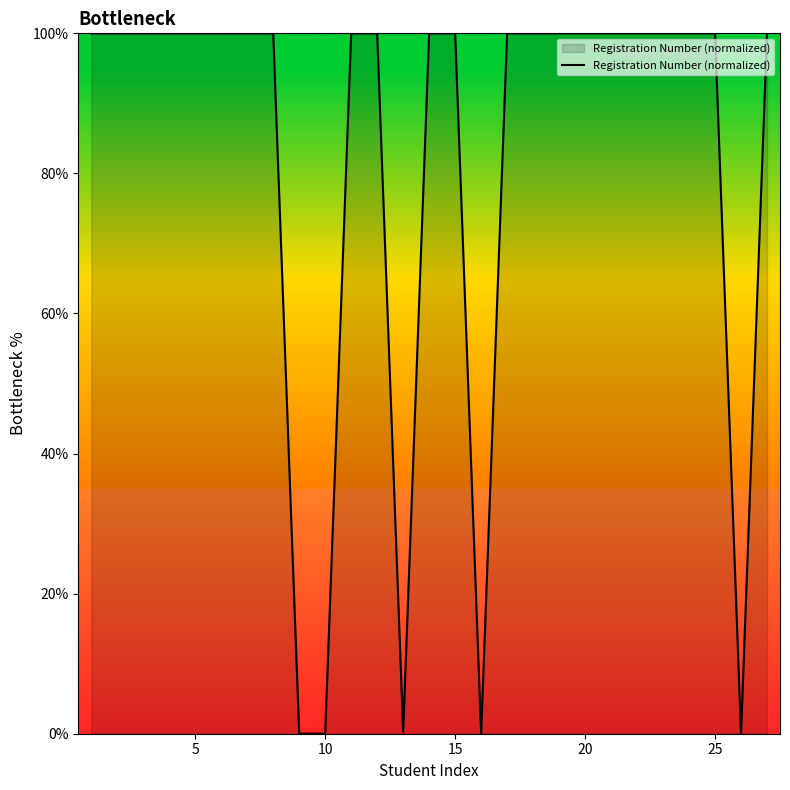

What is the difference between the maximum and minimum values?

100.0